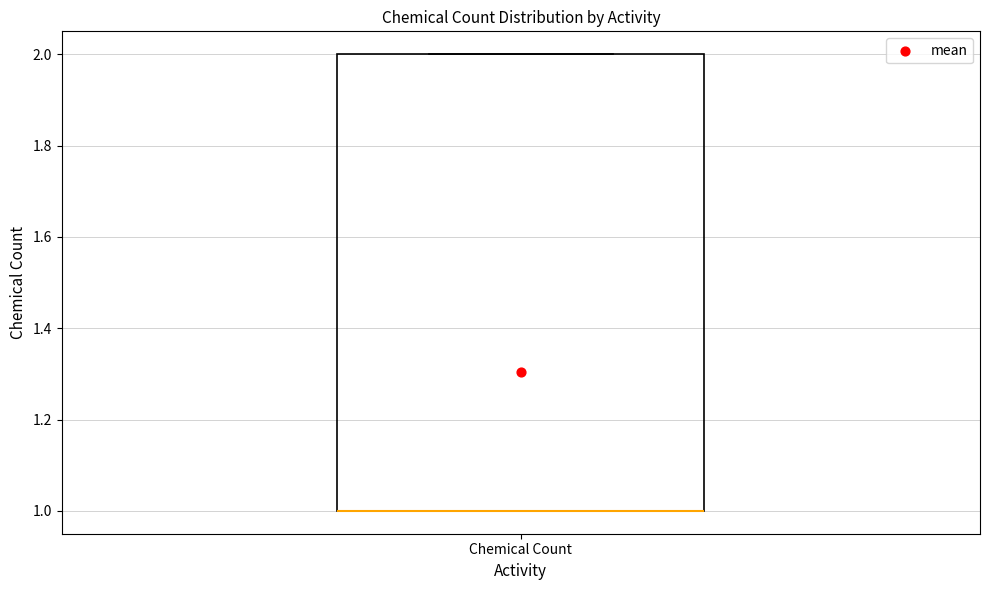

Read this box plot against the y-axis: the position of the median line, the range covered by the box, and the ends of both whiskers. The values are not printed on the chart, so give them approximately, as read against the axis.

median 1 (drawn on the box's lower edge), box 1 to 2, whiskers 1 to 2